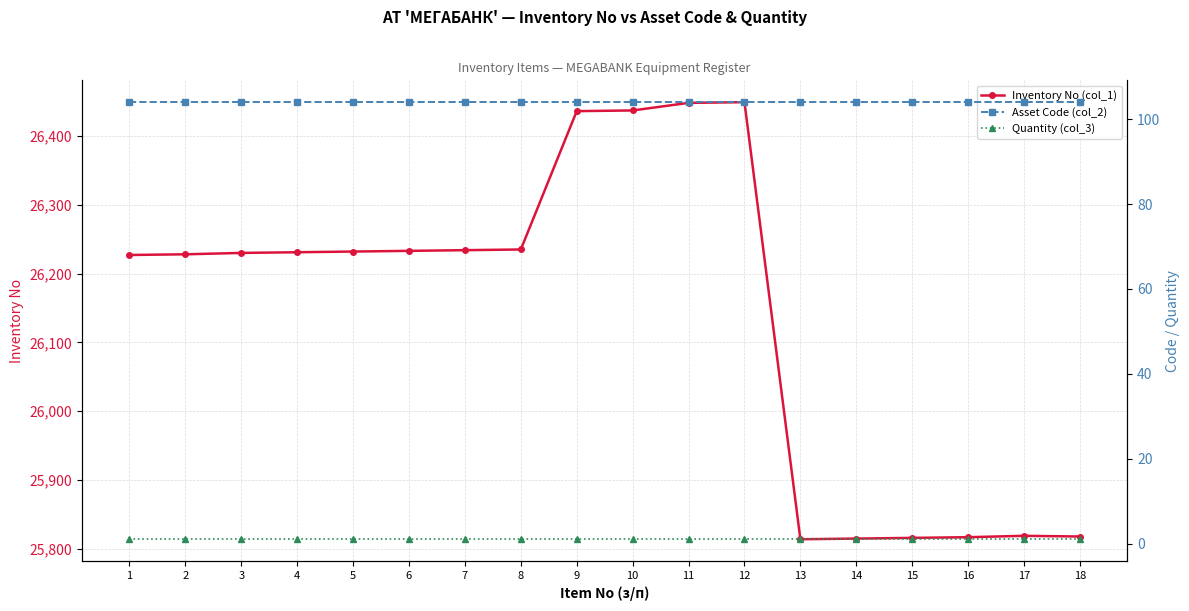

True or false: Quantity (col_3) has a value of 1 at 18.

True